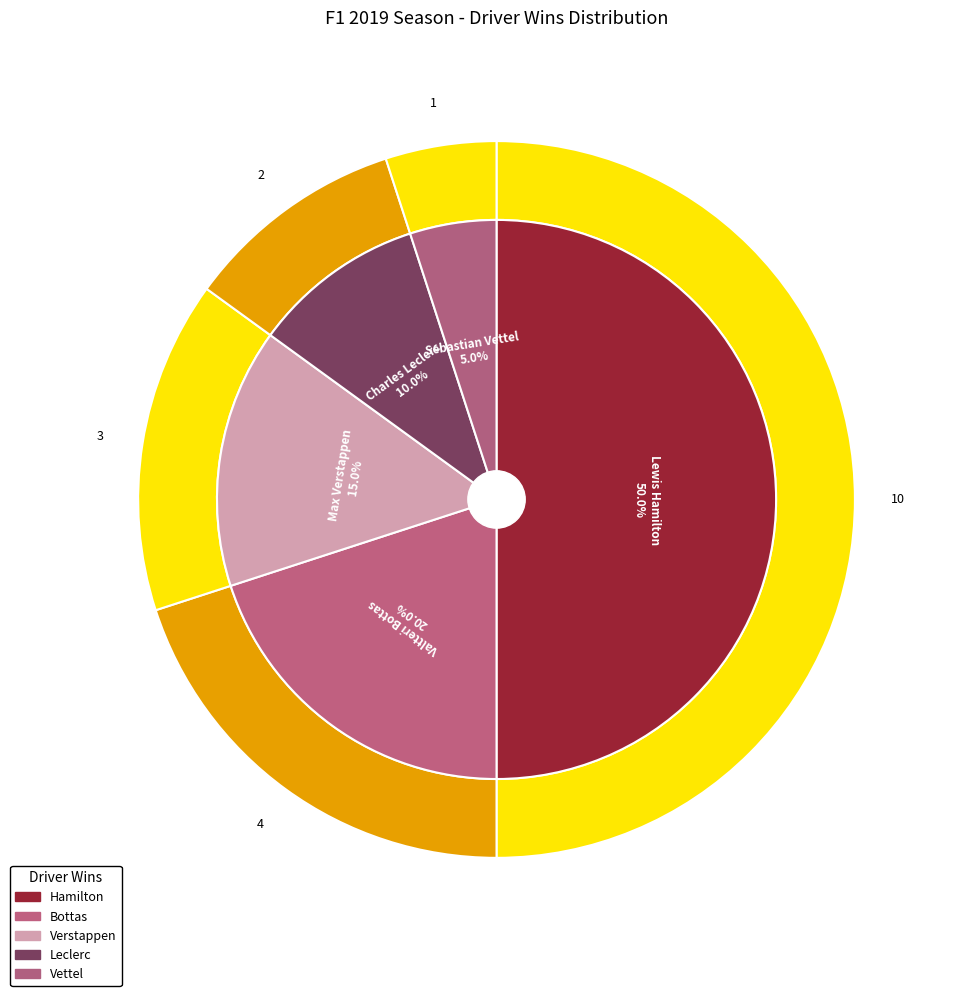

Which slice is the smallest?

Sebastian Vettel